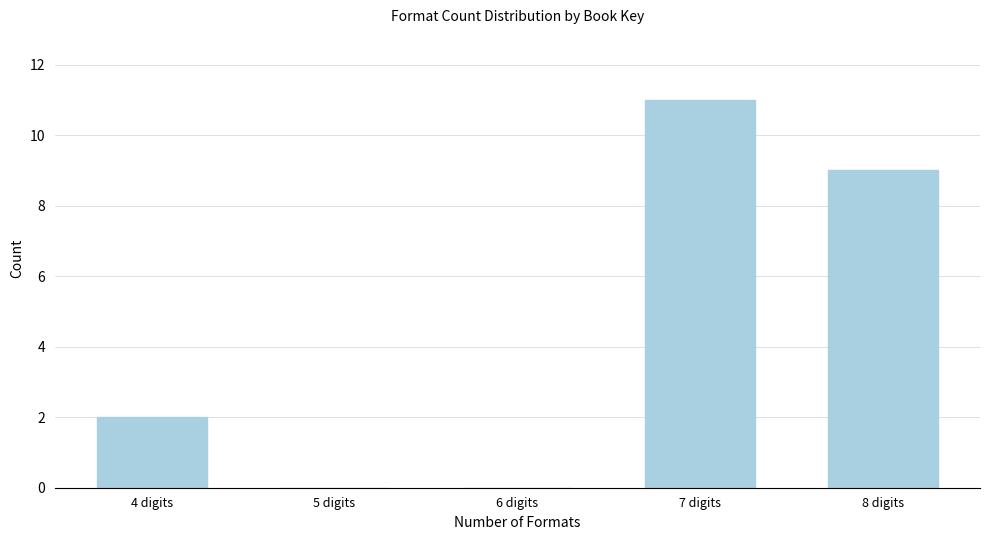

Reading left to right, list all the values displayed in this chart.

4 digits=2	5 digits=0	6 digits=0	7 digits=11	8 digits=9